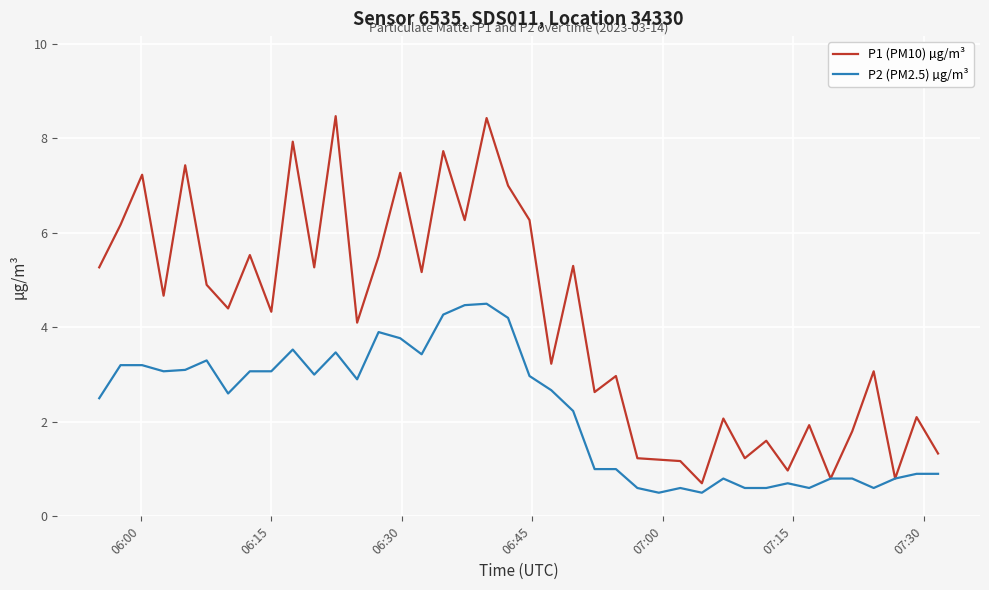

List the series in order of their overall mean, lowest first.

P2 (PM2.5) µg/m³, P1 (PM10) µg/m³